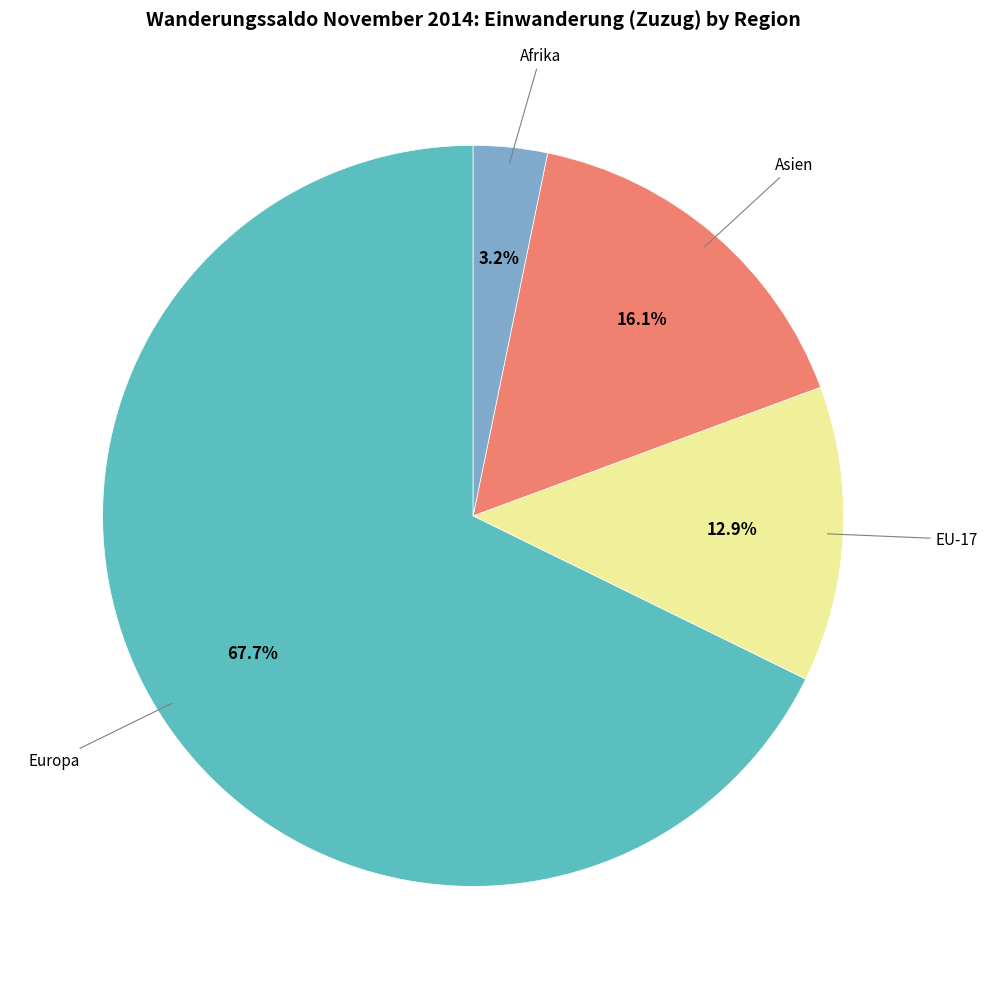

Is there a majority slice in this chart?

Yes